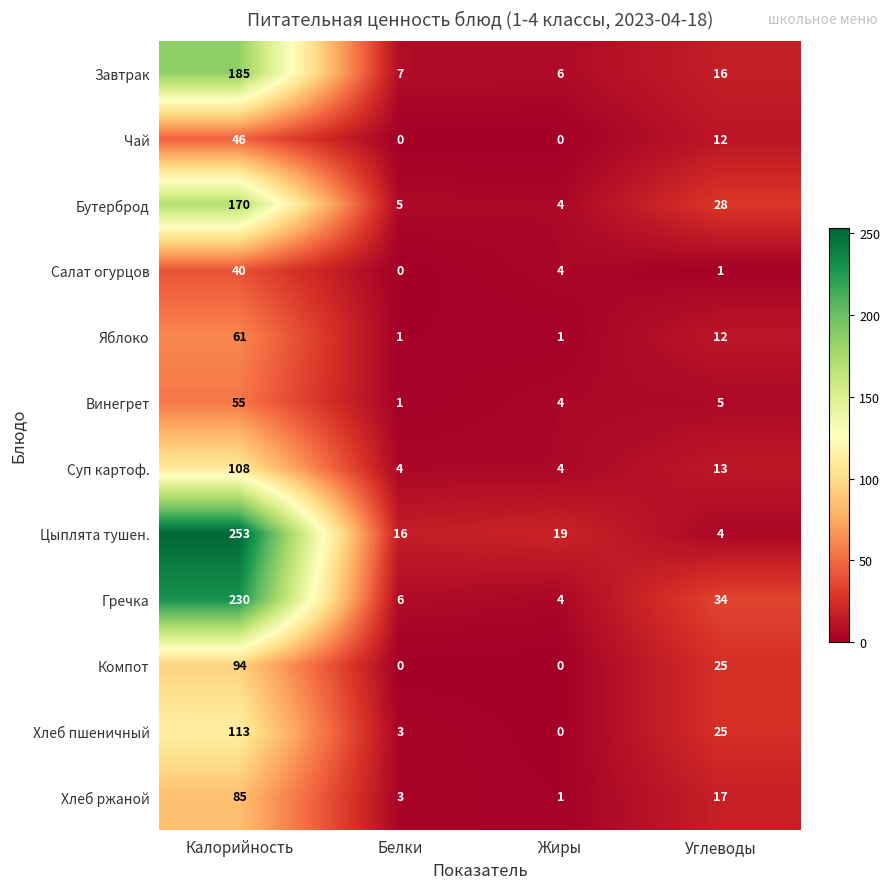

At which category is the sum across all series the highest?

Калорийность